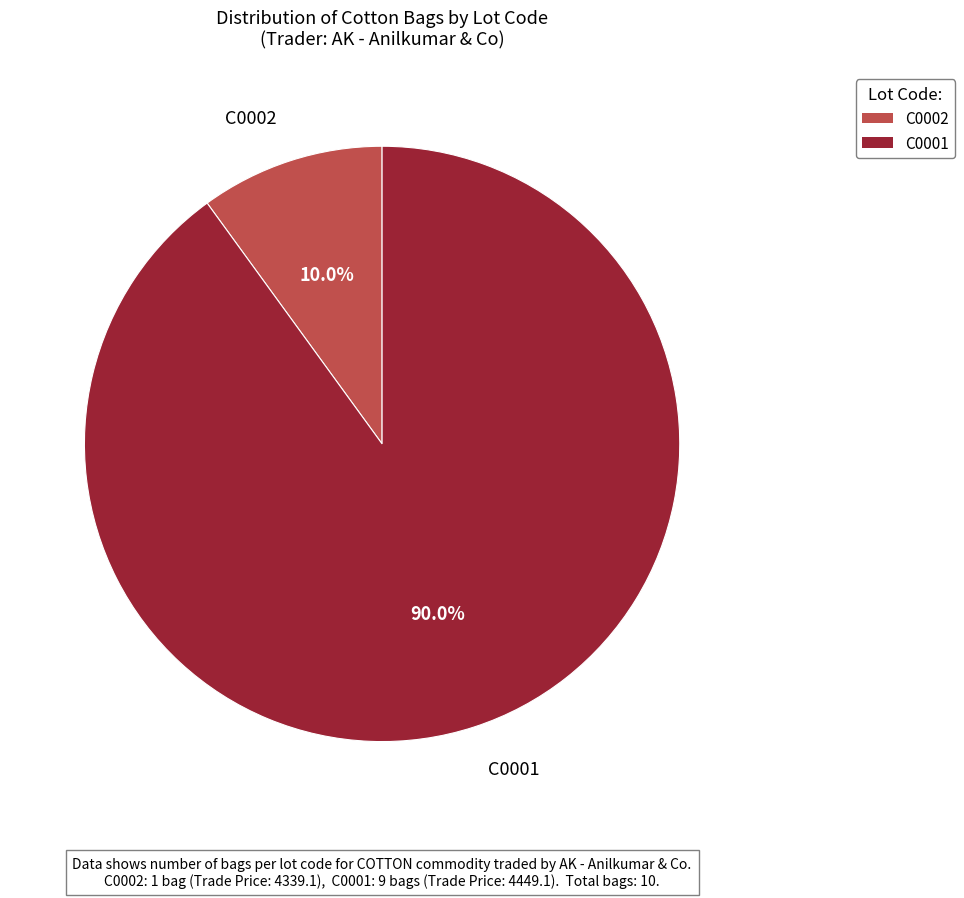

To the nearest percent, what is the combined percentage of C0002 and C0001?

100%